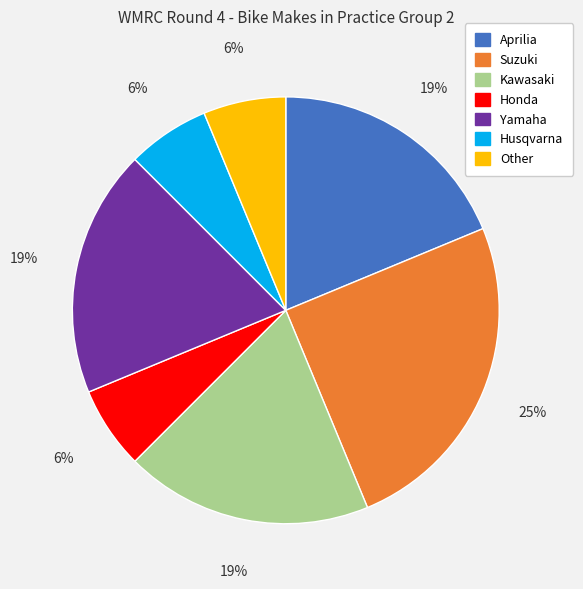

What is the ratio of the value at Husqvarna to the value at Aprilia?

0.3